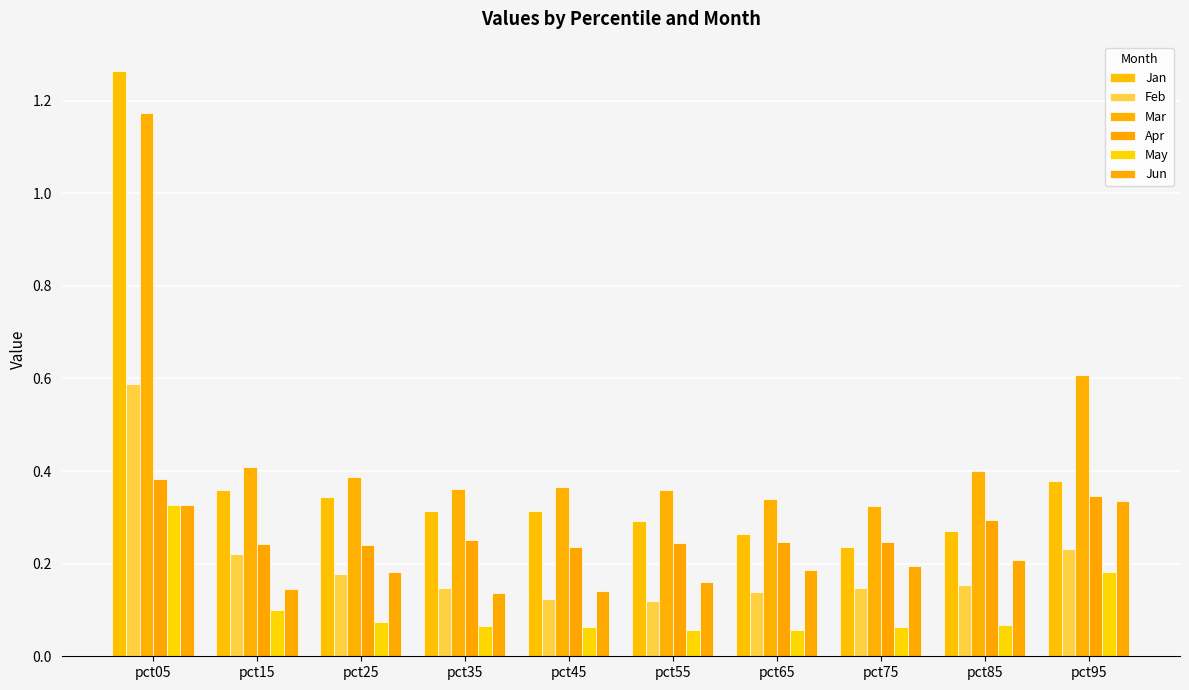

True or false: Jun has a value of 0.1 at pct95.

False